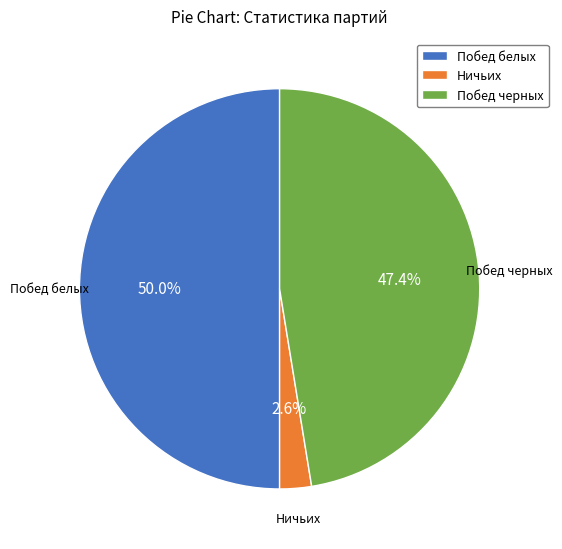

How much of the chart is everything except Ничьих?

97.4%